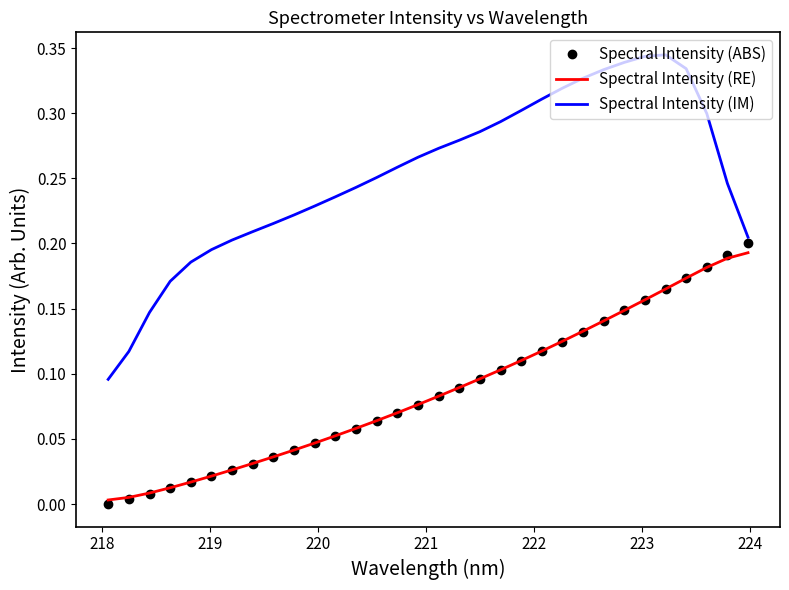

True or false: Spectral Intensity (RE) and Spectral Intensity (IM) intersect in this chart.

False